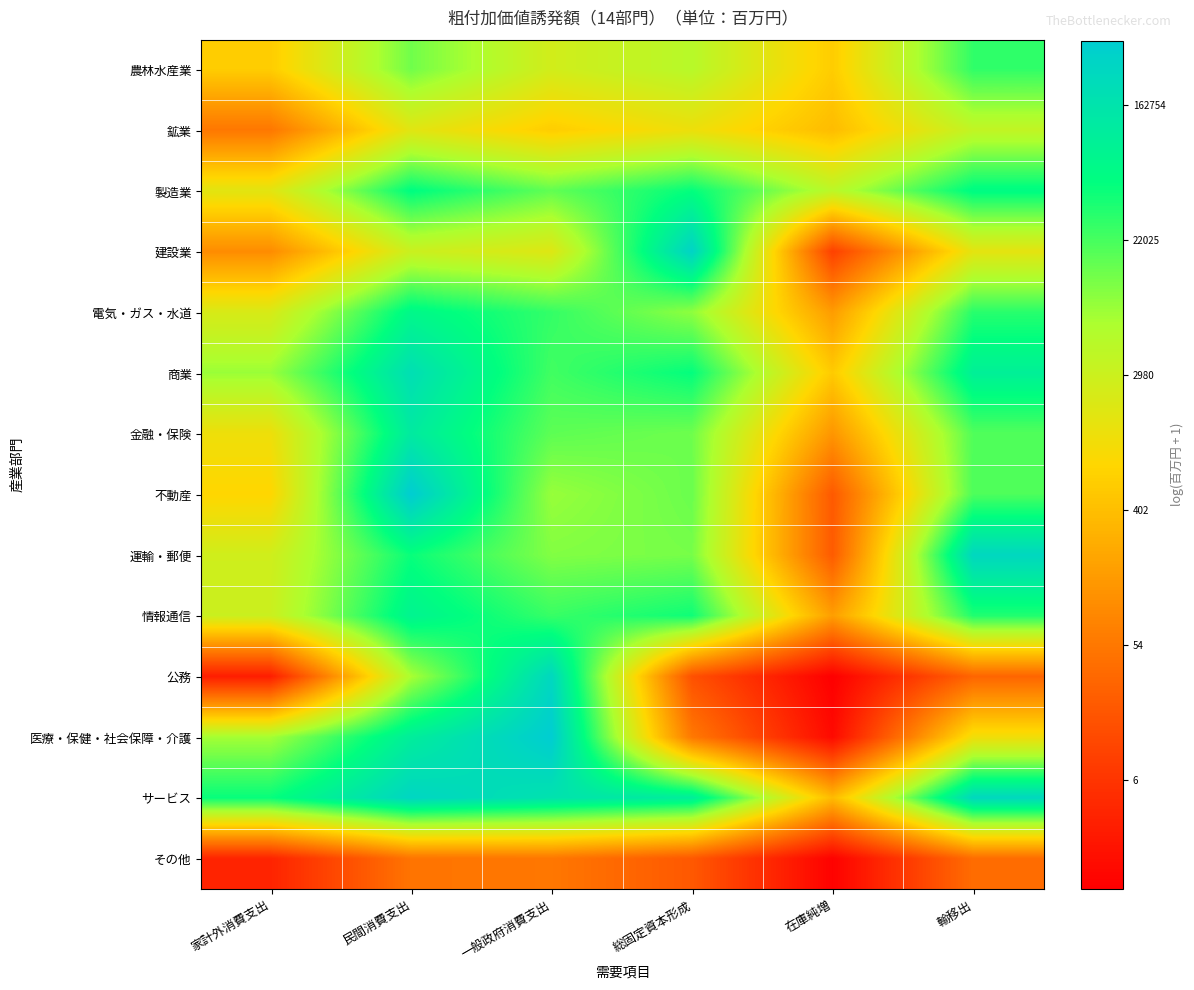

What is the maximum value shown in the chart?

12.9